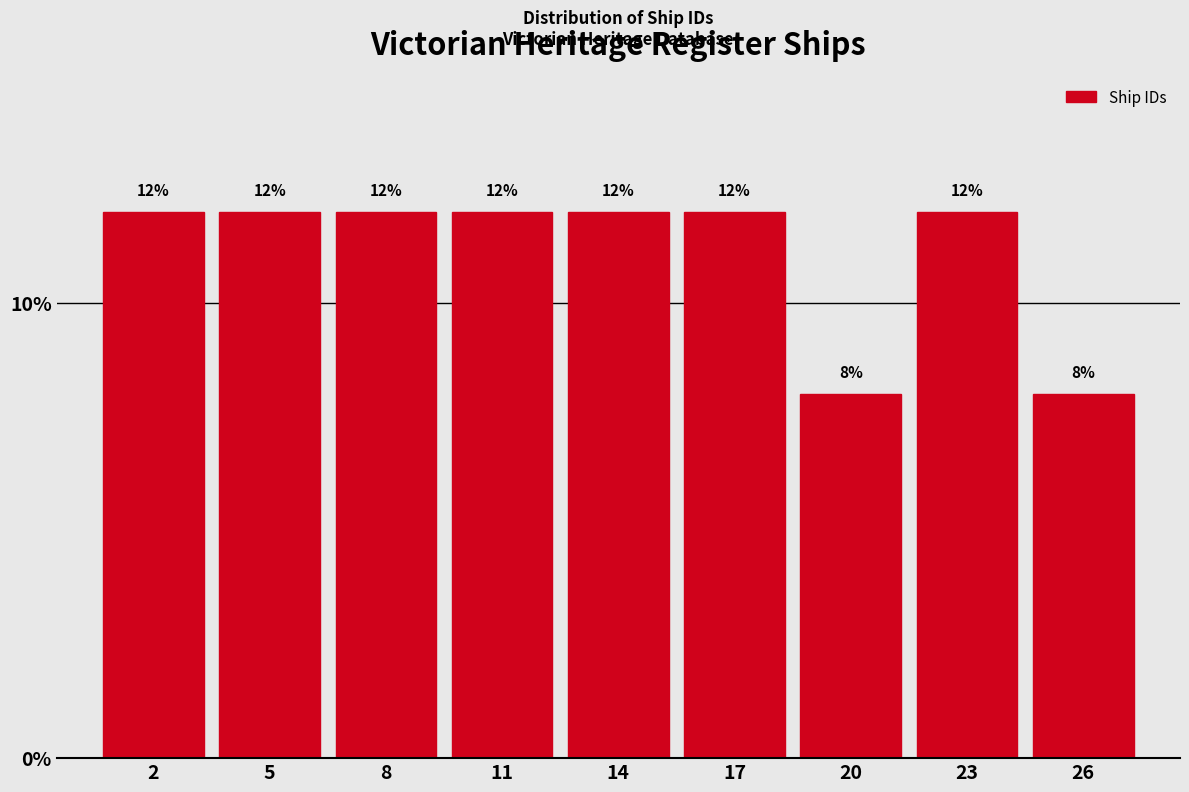

Reading left to right, what are all the values shown in this chart?

2=12	5=12	8=12	11=12	14=12	17=12	20=8	23=12	26=8